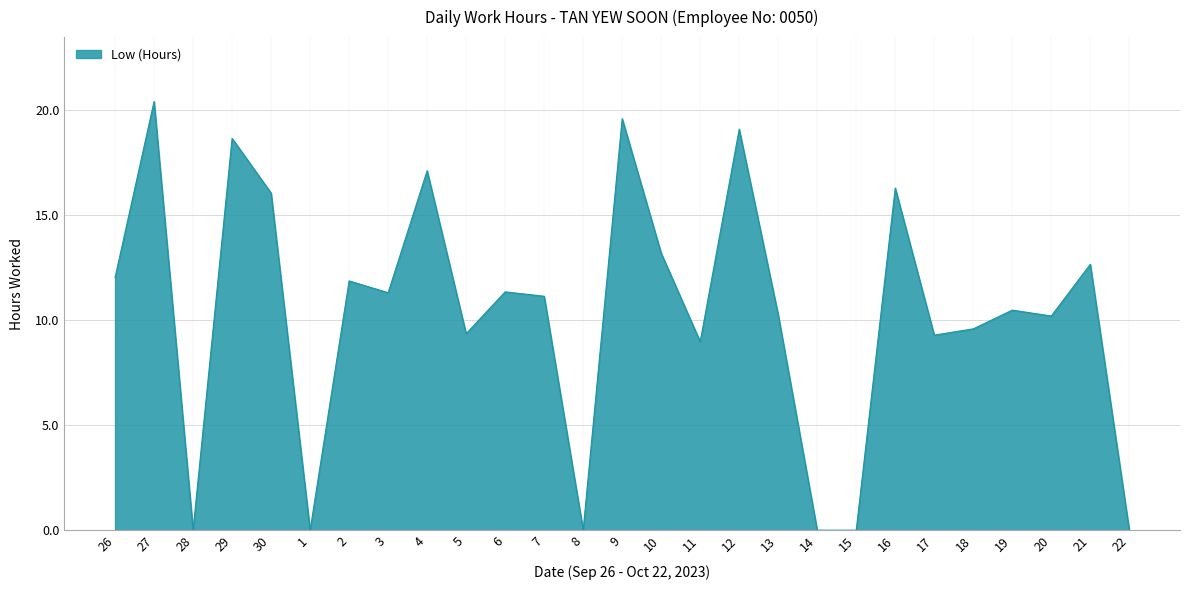

True or false: the data shows 4.2 at 2.

False